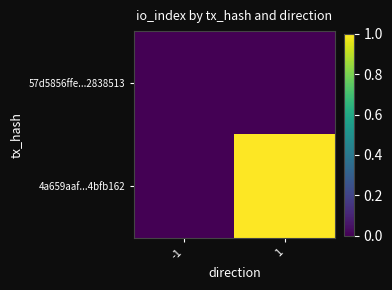

At how many categories does at least one series exceed 37?

1